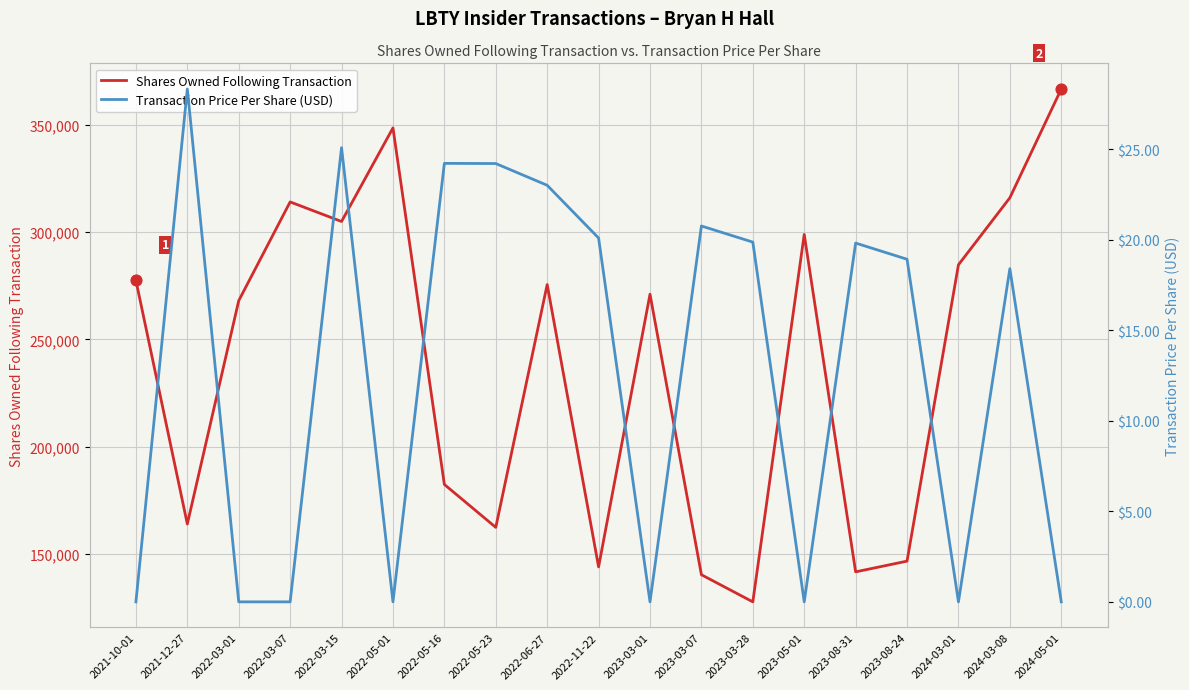

Which series has the largest total across all categories?

Shares Owned Following Transaction